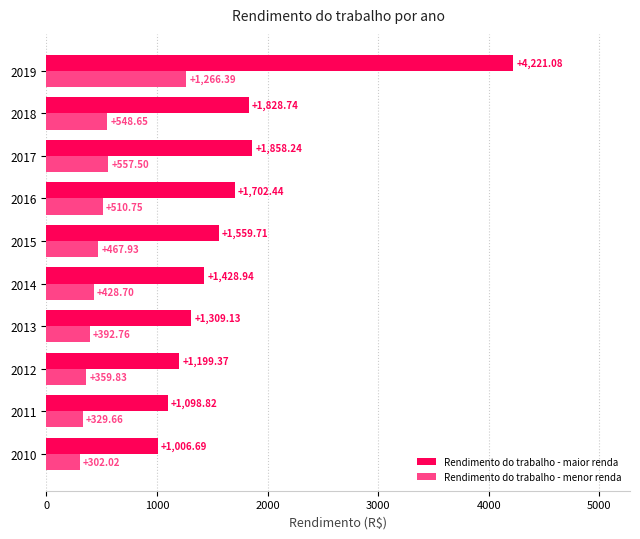

Which series has the widest spread of values?

Rendimento do trabalho - maior renda